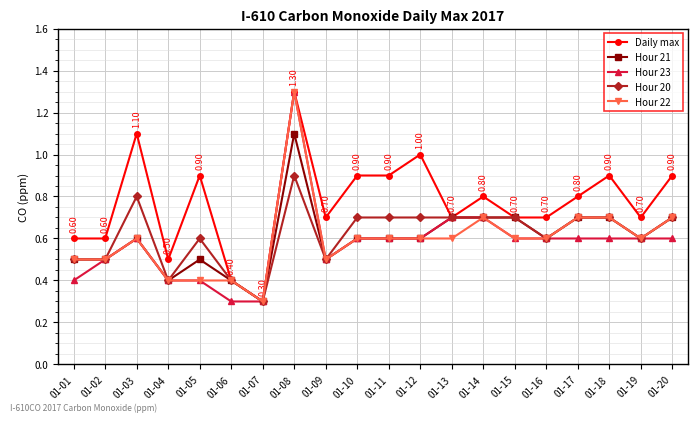

At how many categories does at least one series exceed 0?

20